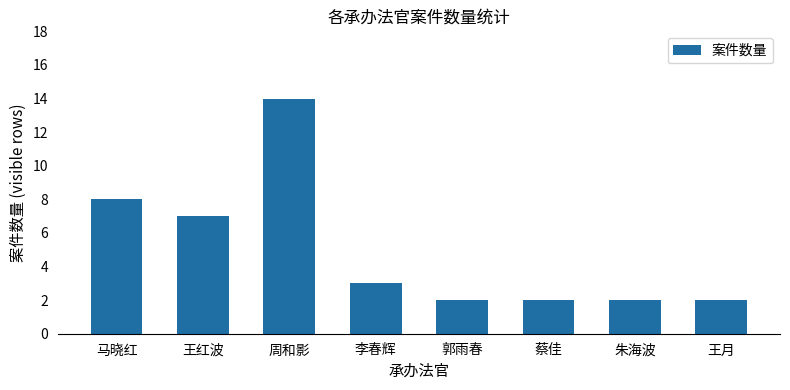

What is the difference between the maximum and minimum values?

12